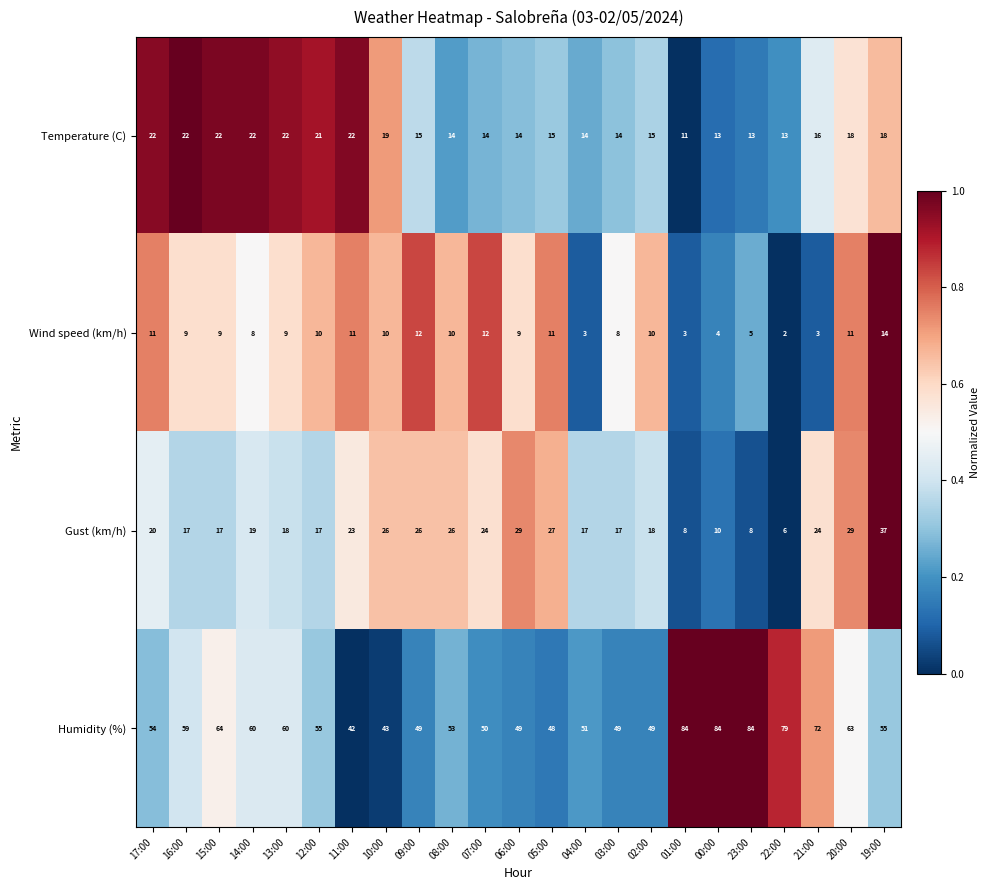

How many data points in Temperature (C) are less than 15?

9